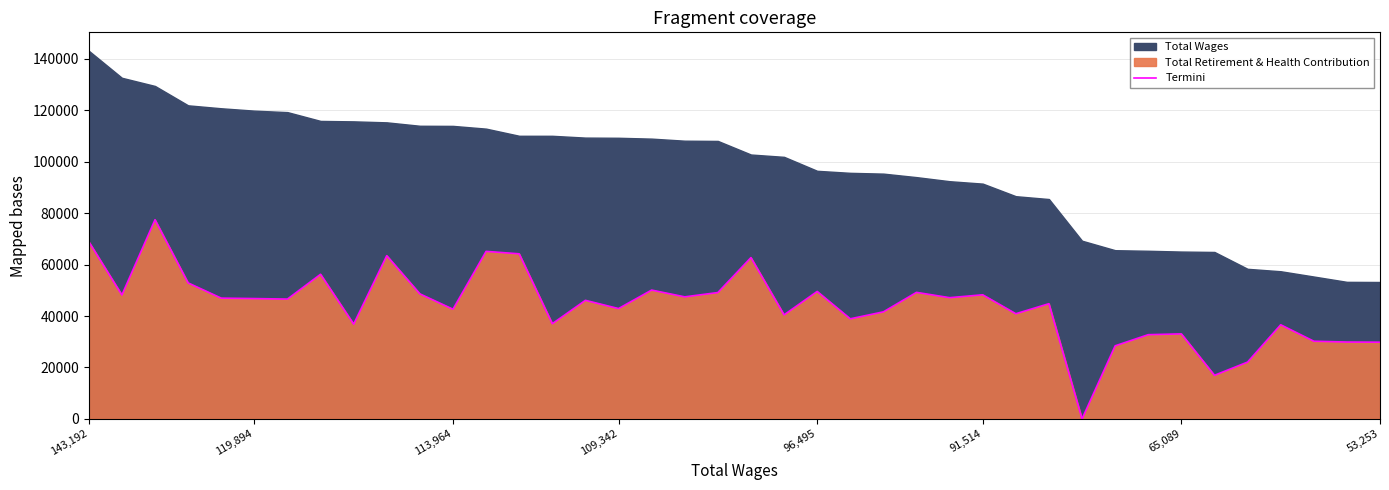

The value of Termini at 65,089 is 18344. True or false?

False